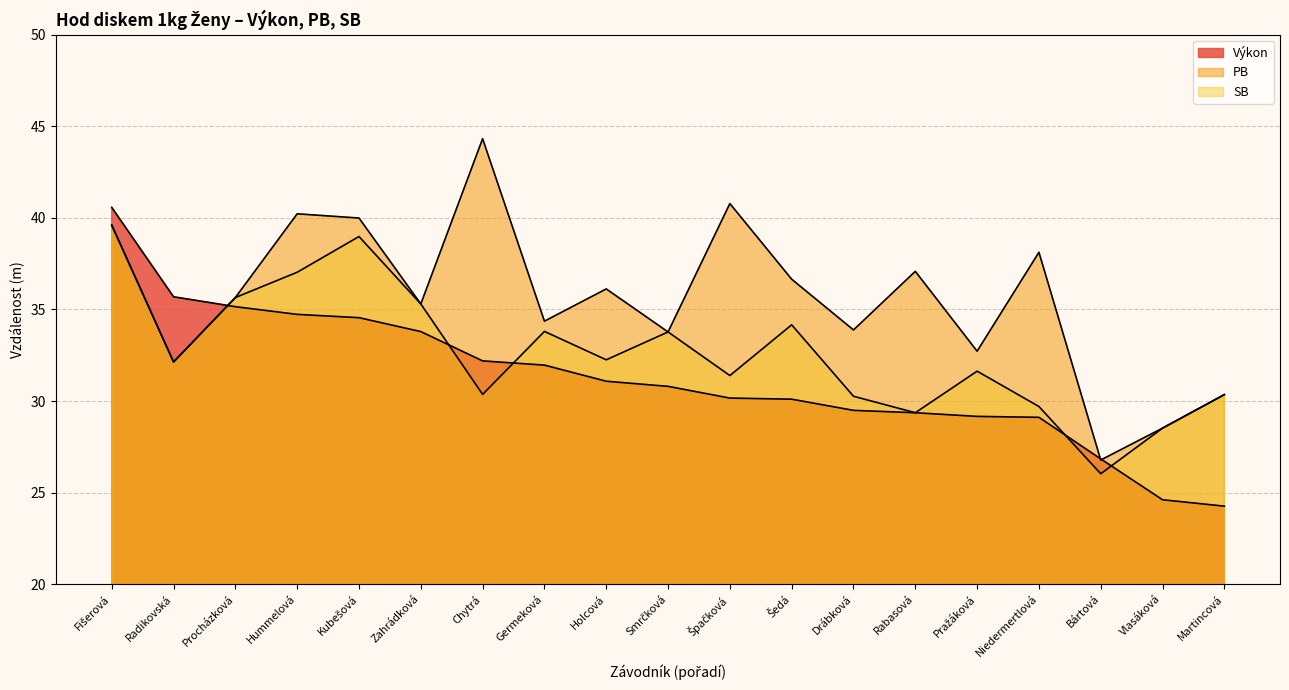

Reading left to right, what are all the values shown in this chart?

Výkon: 40.6	35.7	35.1	34.7	34.5	33.8	32.2	32.0	31.1	30.8	30.2	30.1	29.5	29.4	29.2	29.1	26.8	24.6	24.3
PB: 39.6	32.1	35.6	40.2	40.0	35.3	44.3	34.4	36.1	33.8	40.8	36.6	33.9	37.1	32.7	38.1	26.8	28.5	30.4
SB: 39.6	32.1	35.6	37.0	39.0	35.3	30.4	33.8	32.2	33.8	31.4	34.2	30.3	29.4	31.6	29.7	26.0	28.5	30.4